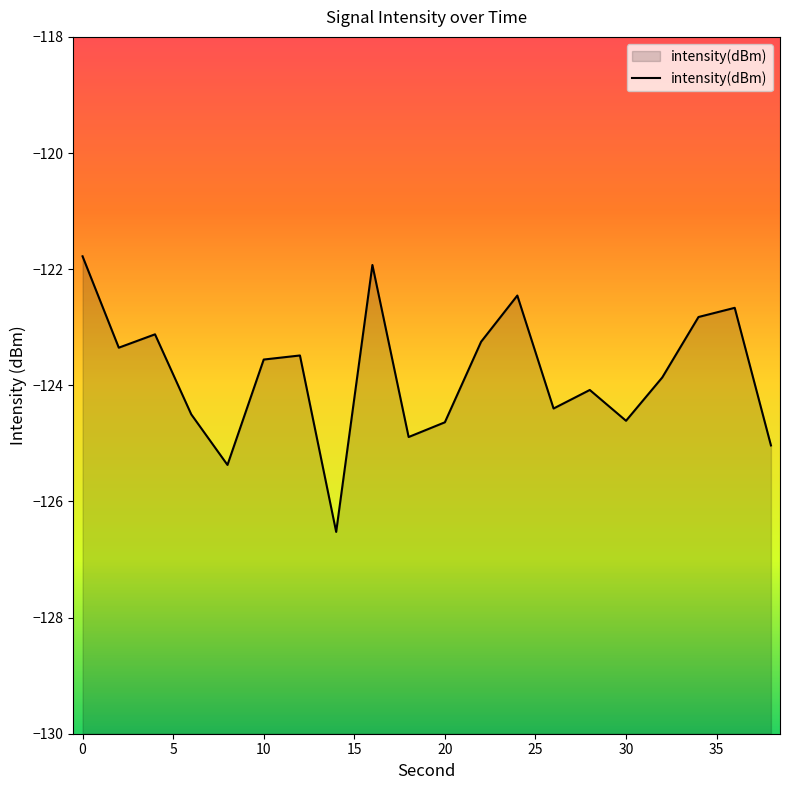

What is the minimum value shown in the chart?

-126.5